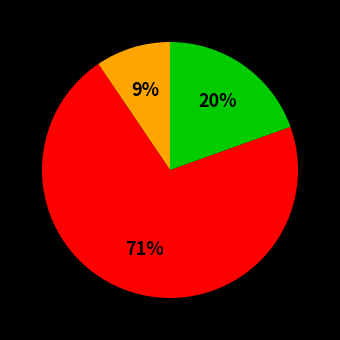

Does any single category account for the majority?

Yes